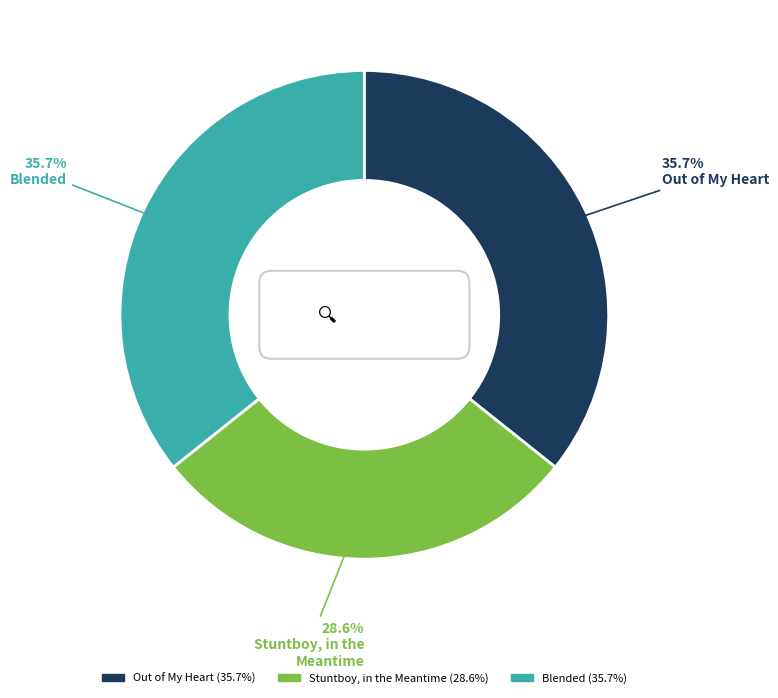

Rank the categories by value from highest to lowest.

Out of My Heart, Blended, Stuntboy, in the Meantime